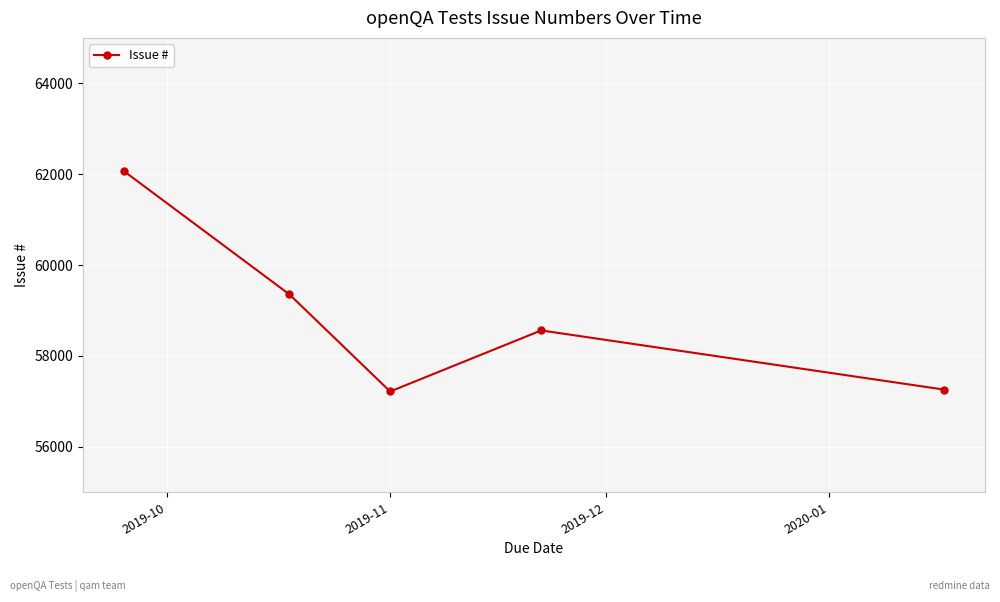

What is the average value?

58892